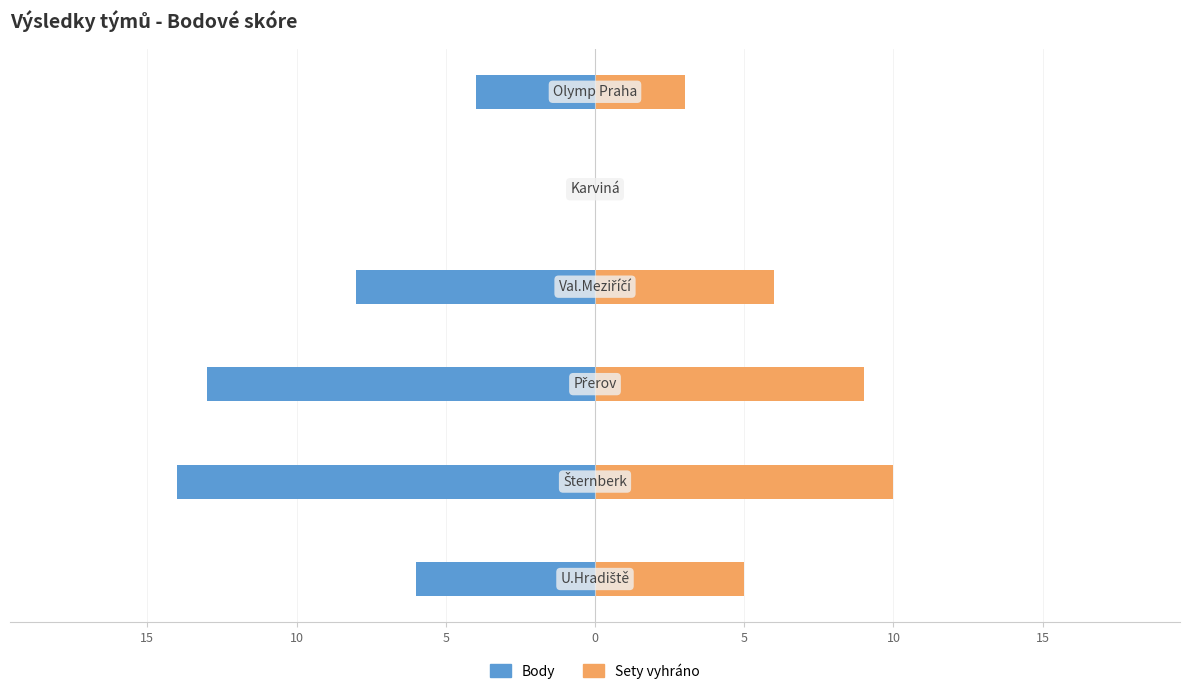

How many series are shown in this chart?

2